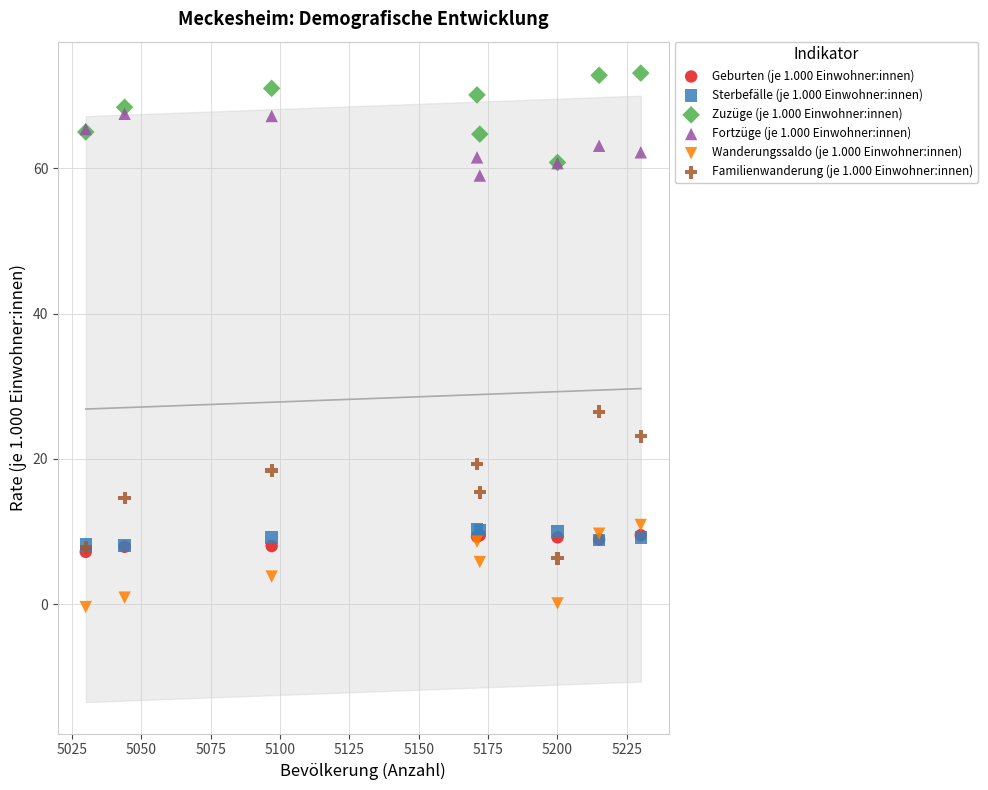

Across all series, what Y value is closest to 36?

26.5